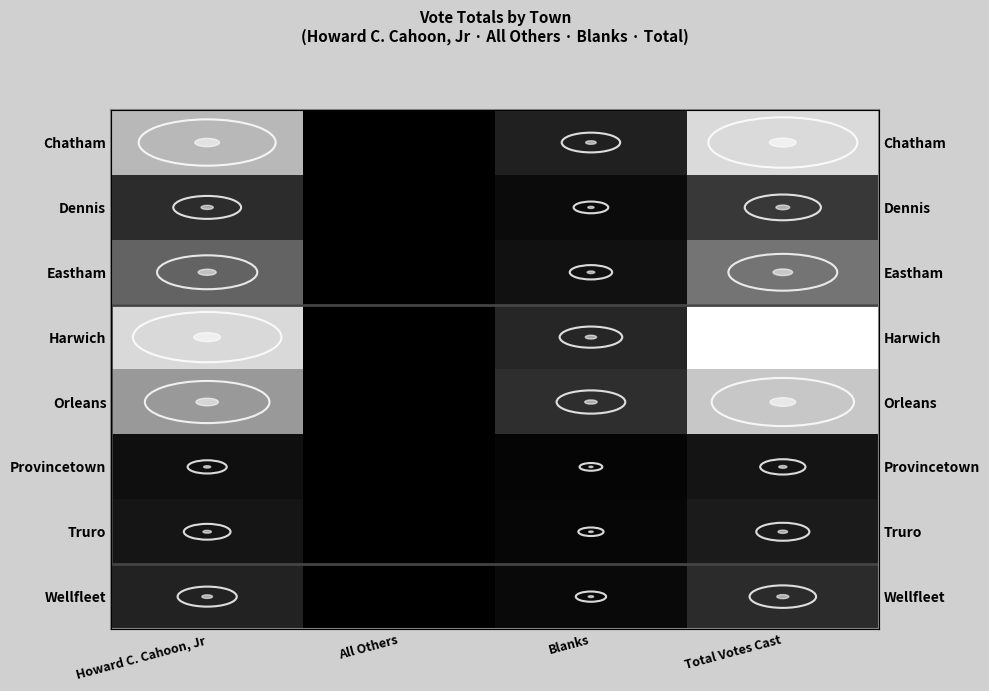

Which category has the lowest value across all series?

All Others